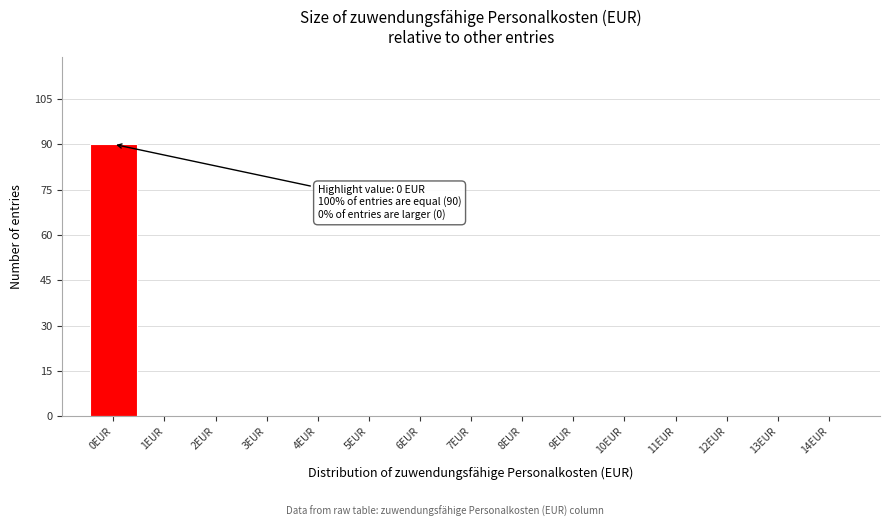

Which range on the x-axis has the tallest bar?

-0.5 to 0.5